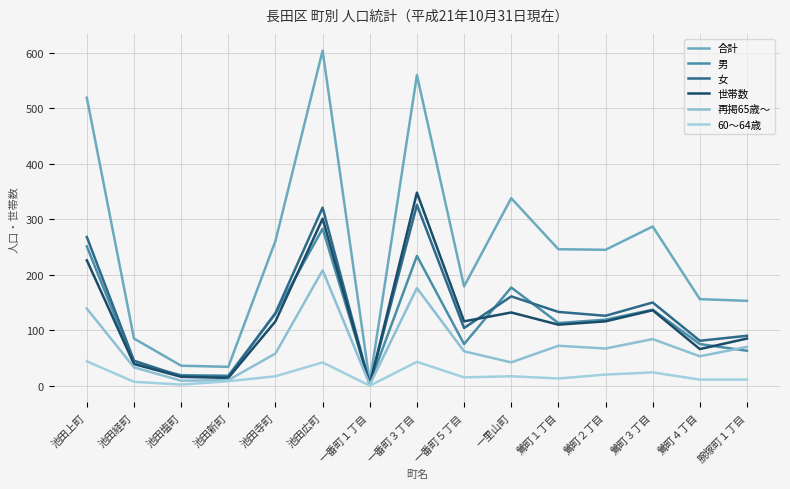

The value of 女 at 一番町５丁目 is 139. True or false?

False